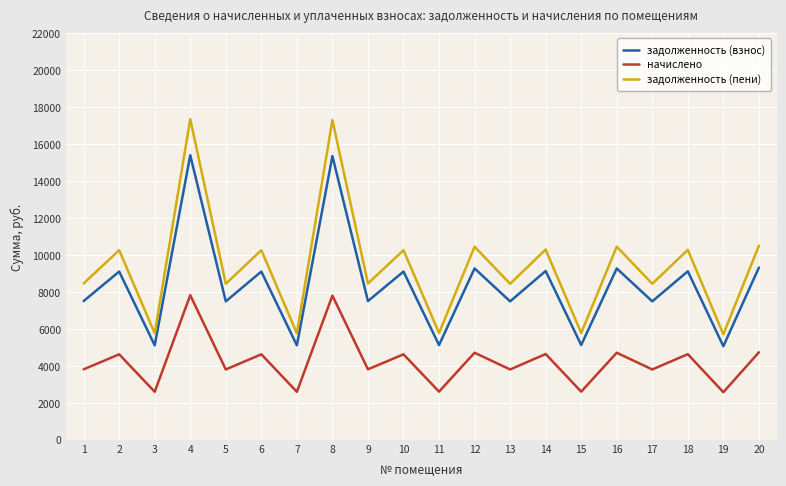

Rank the series by their average value, from highest to lowest.

задолженность (пени), задолженность (взнос), начислено